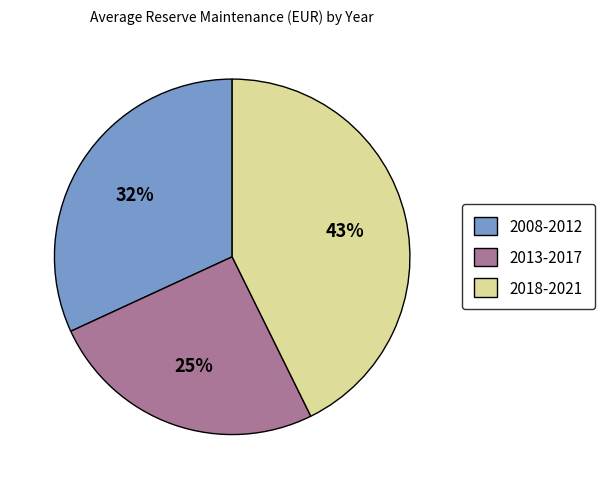

Which category has the biggest portion of the pie?

2018-2021